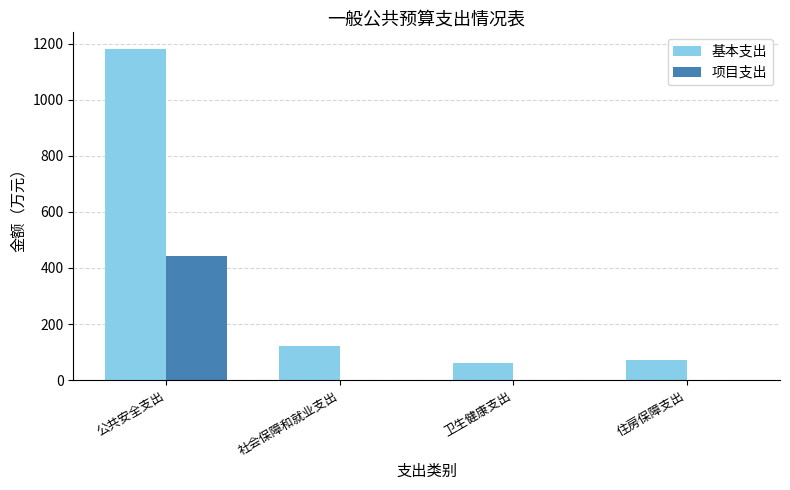

What is the average value of the 项目支出 series?

111.0